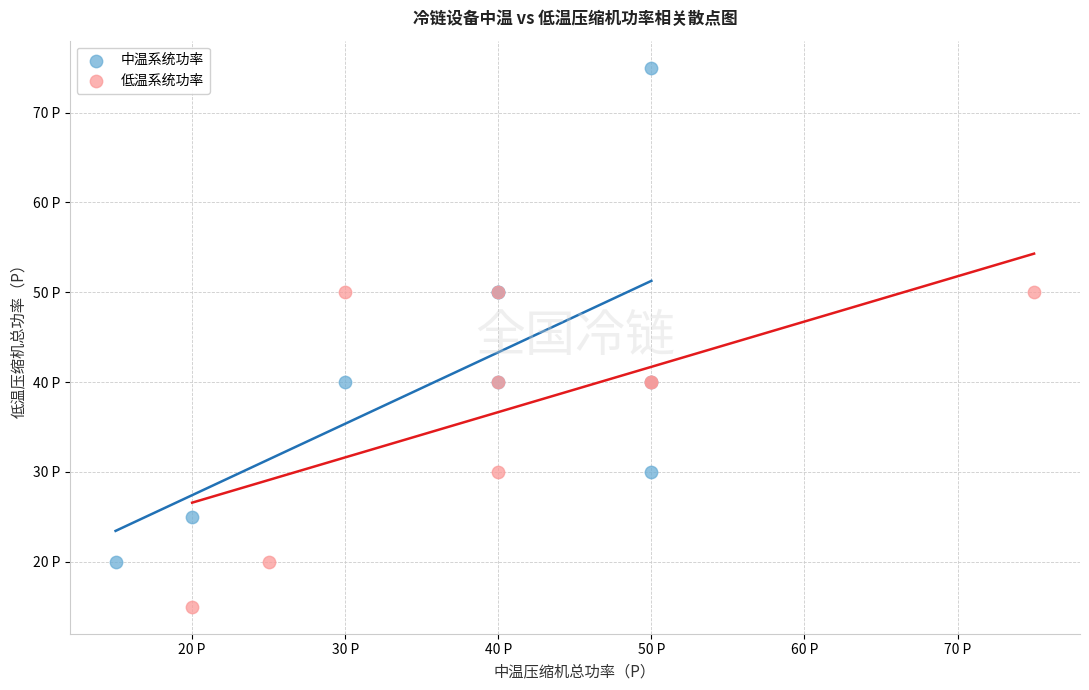

What are all the series names shown in the legend?

中温系统功率, 低温系统功率